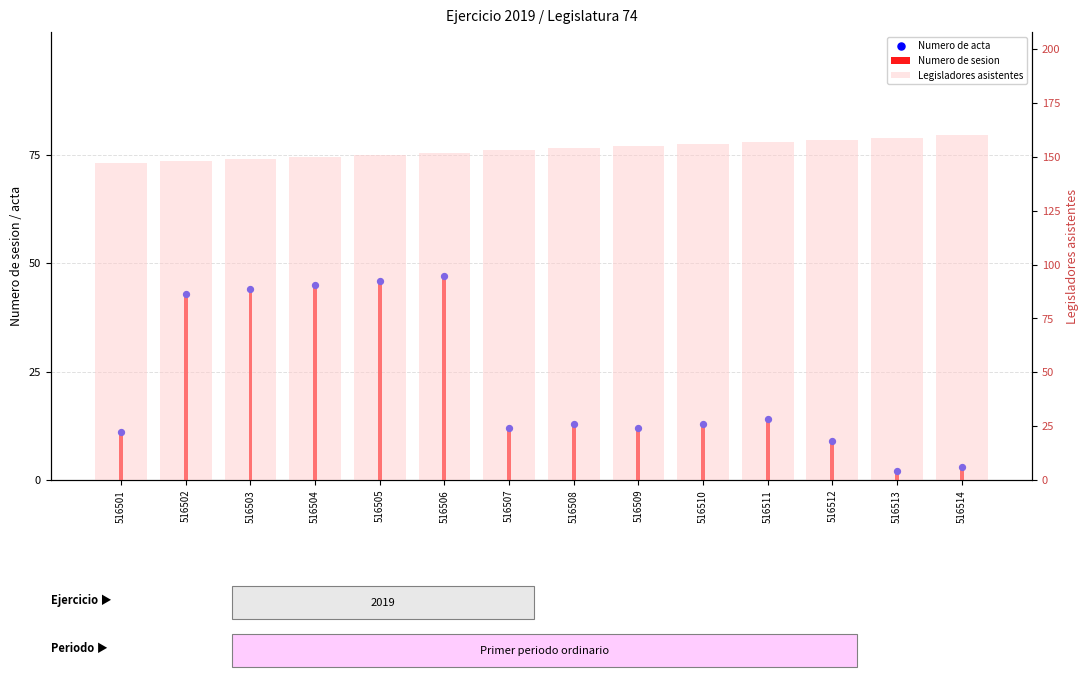

At how many categories does at least one series exceed 122?

14